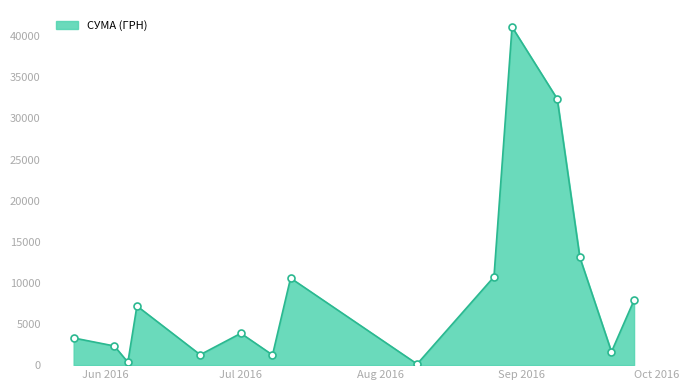

What is the difference between the maximum and minimum values?

40986.0